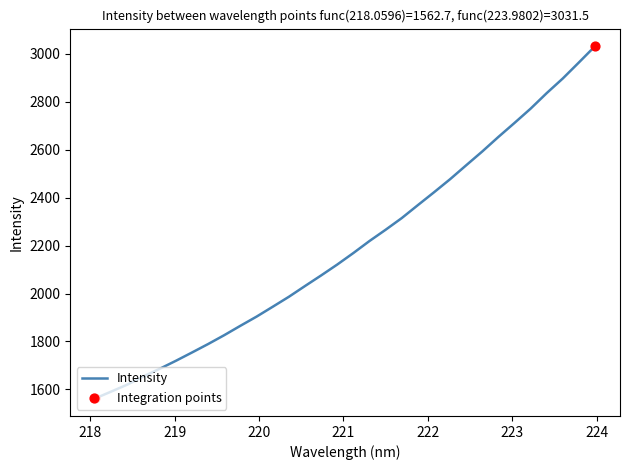

What is the greatest value displayed?

3031.5